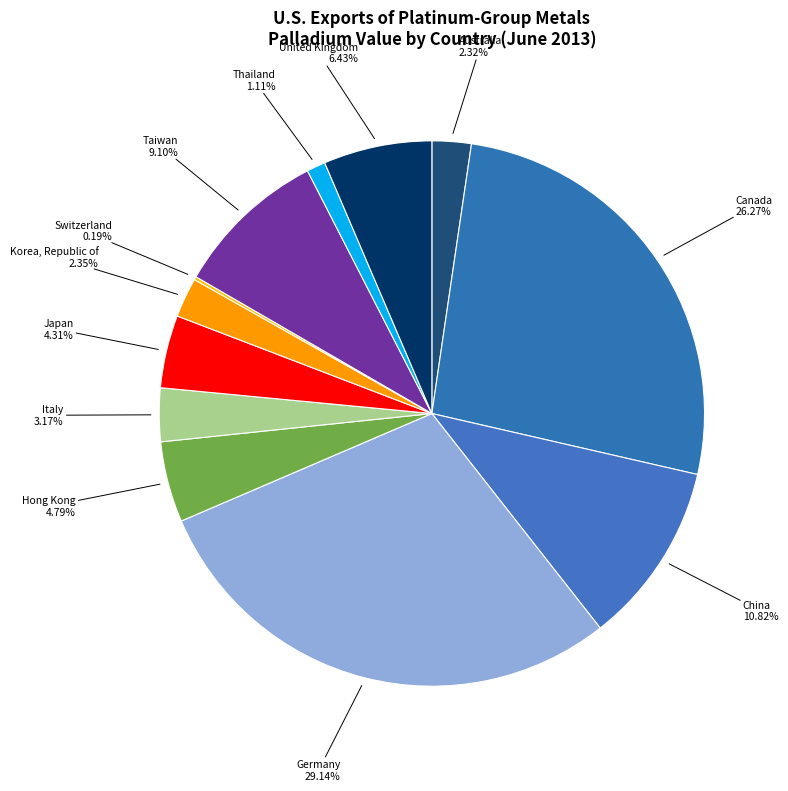

What percentage do Taiwan and Japan together represent?

13.4%